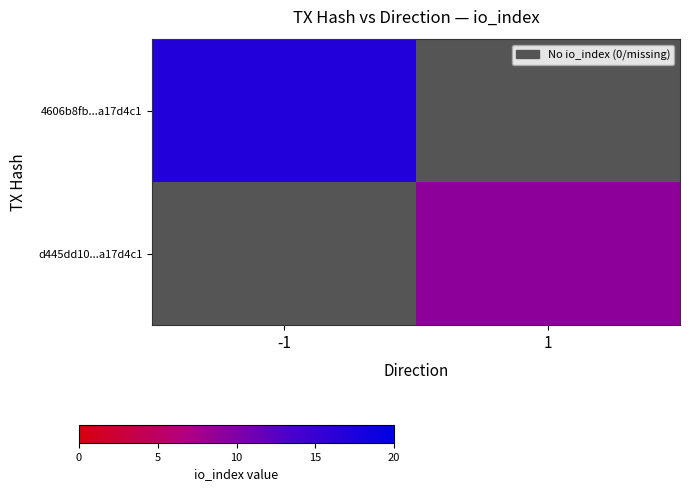

What is the lowest value of the 4606b8fb...a17d4c1 series?

17.0